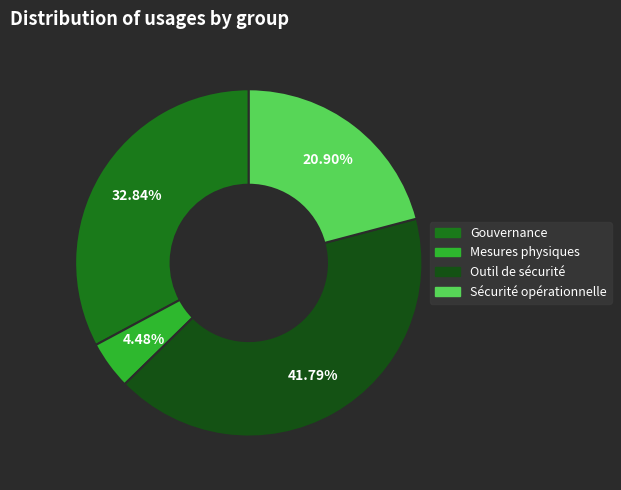

The Gouvernance slice represents 33% of the pie. True or false?

True